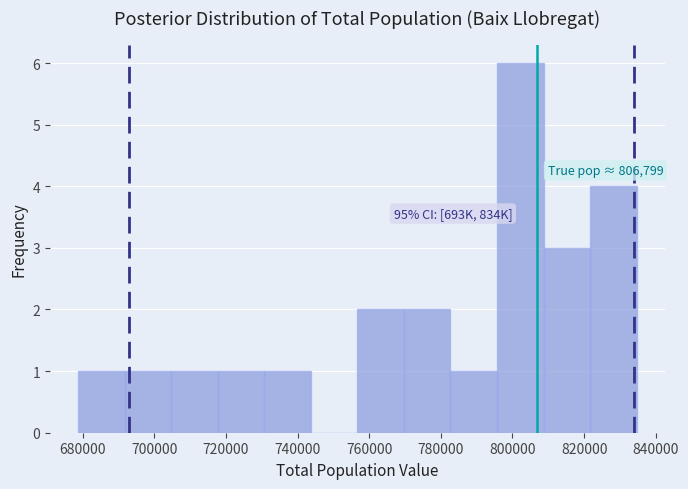

Which range on the x-axis has the tallest bar?

796000 to 808000